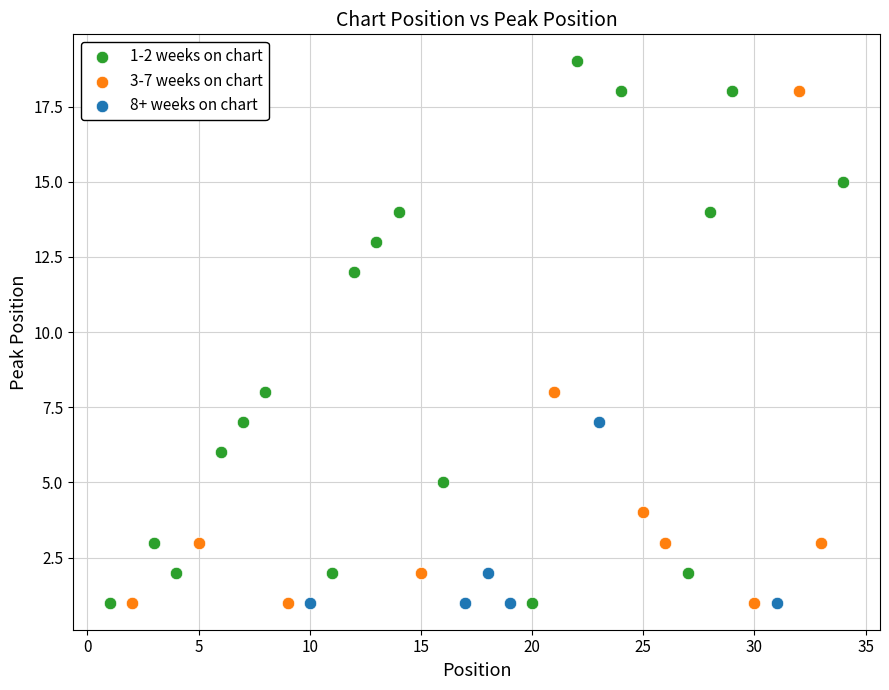

Which series reaches the maximum Y coordinate?

1-2 weeks on chart